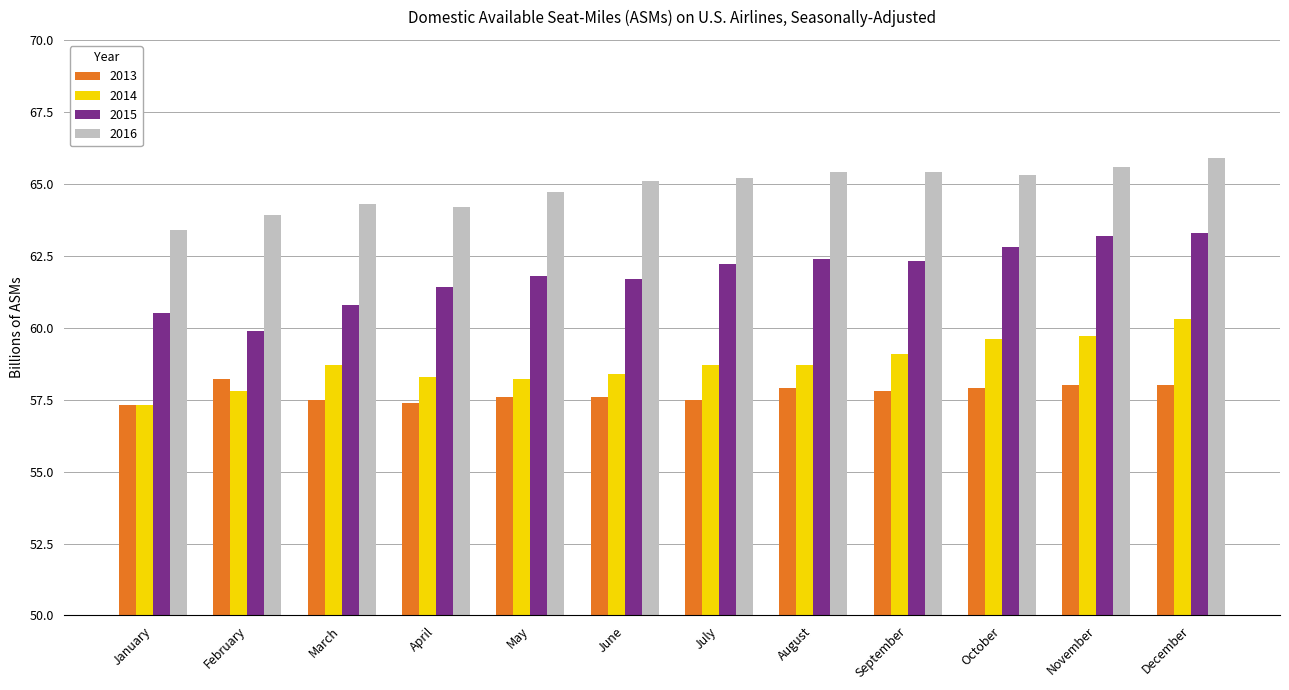

What is the minimum value for 2013?

57.3